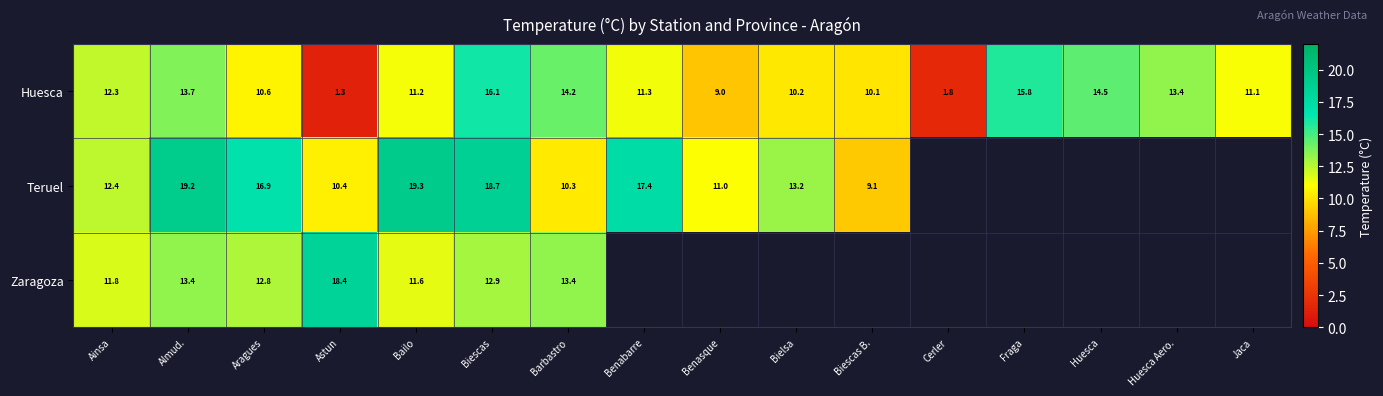

What is the sum of the Huesca values at Benasque and Biescas B.?

19.1